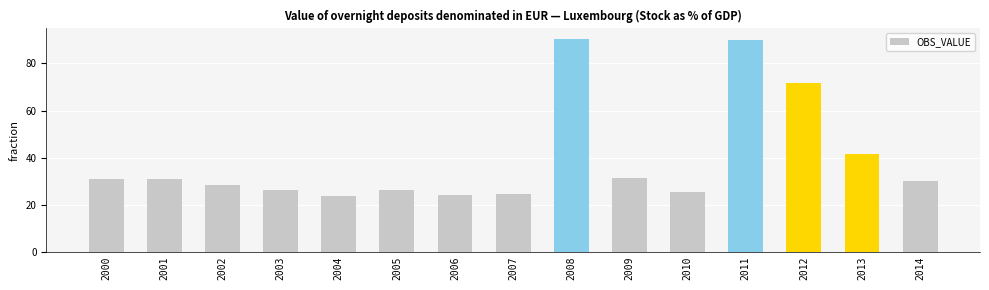

What is the difference between the values at 2001 and 2000?

0.3